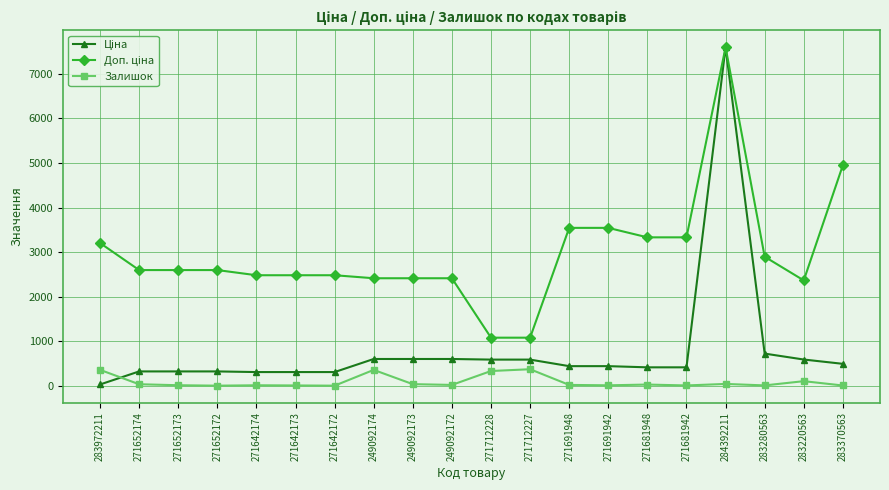

True or false: Залишок has more than 2 points higher than both neighbors.

True